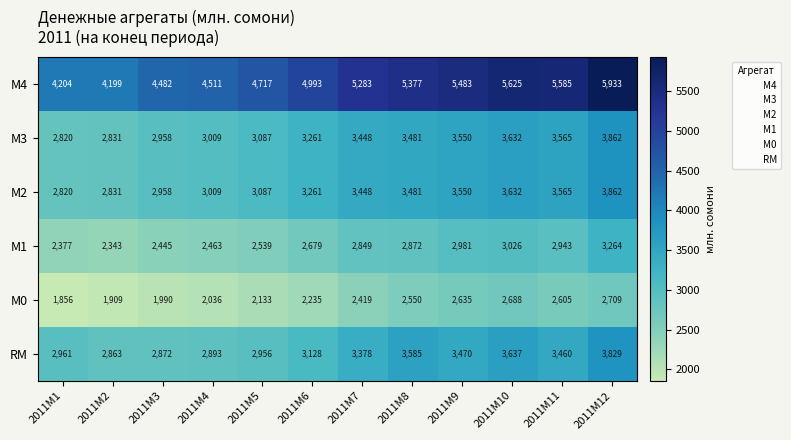

What is the difference between the second highest and minimum values in the М3 series?

812